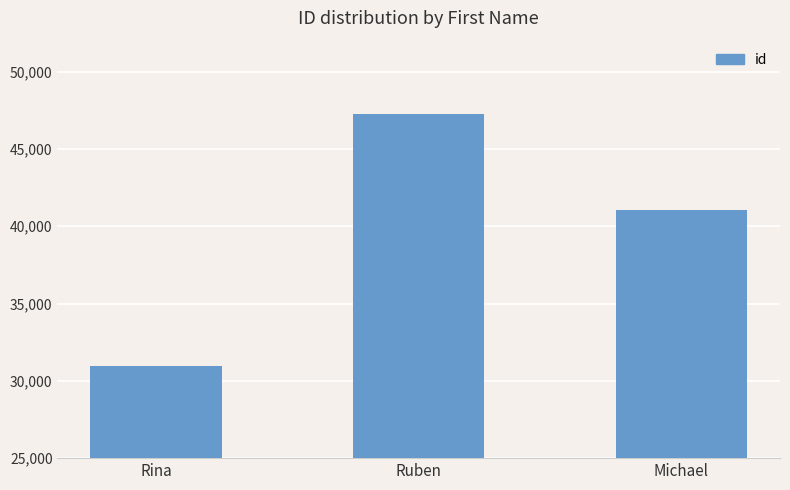

What is the average value?

39760